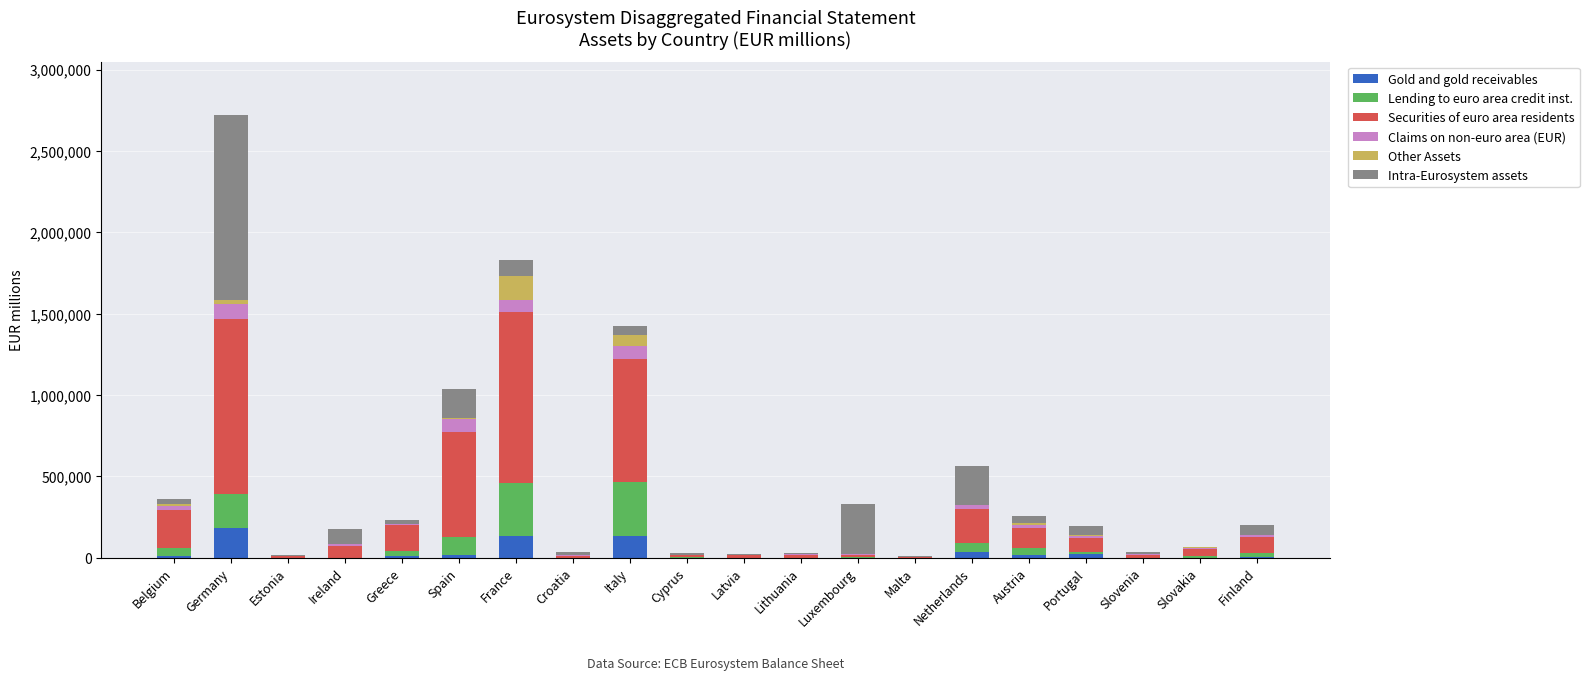

The Gold and gold receivables series shows 134488 at Italy. True or false?

True